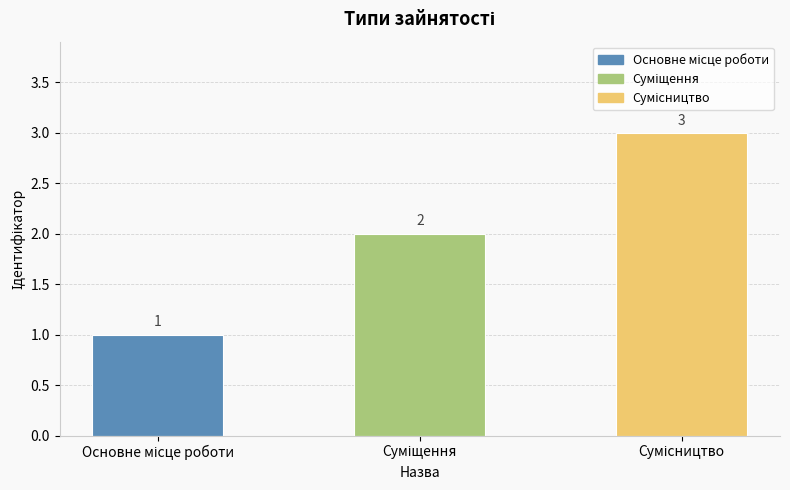

What is the sum of all values?

6